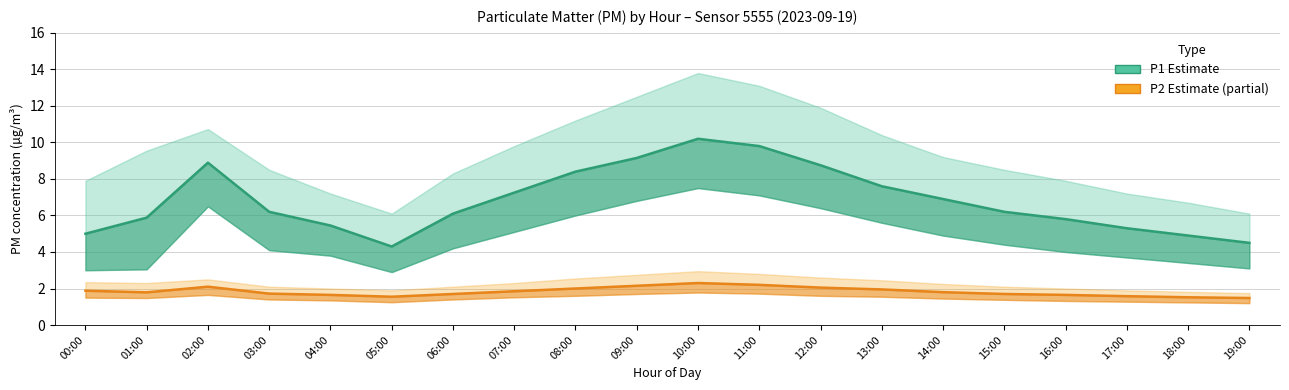

Rank the series by their maximum value, from lowest to highest.

P2 (Partial), P1 (Estimate)